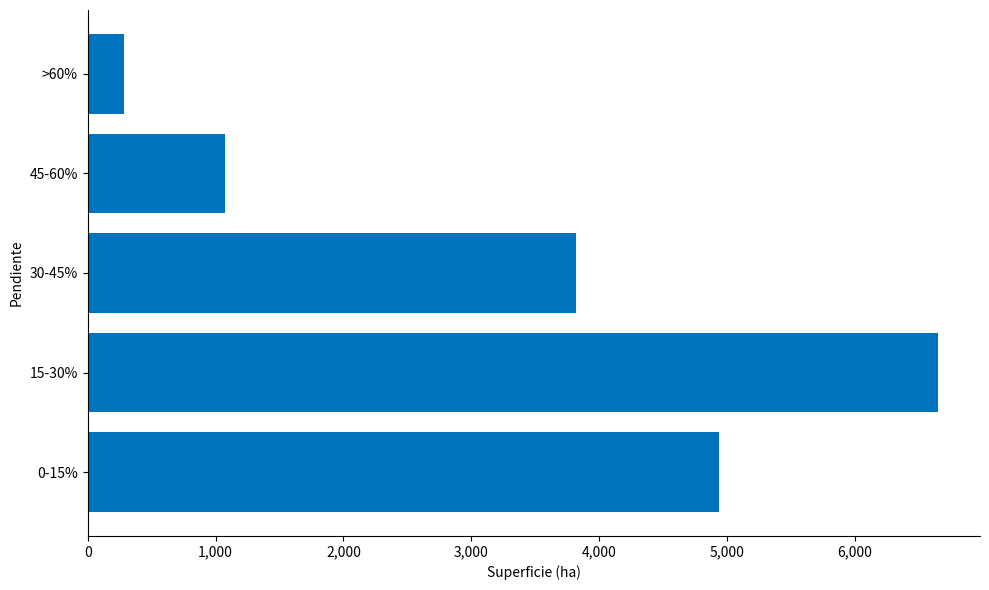

How many distinct data groups are displayed?

1